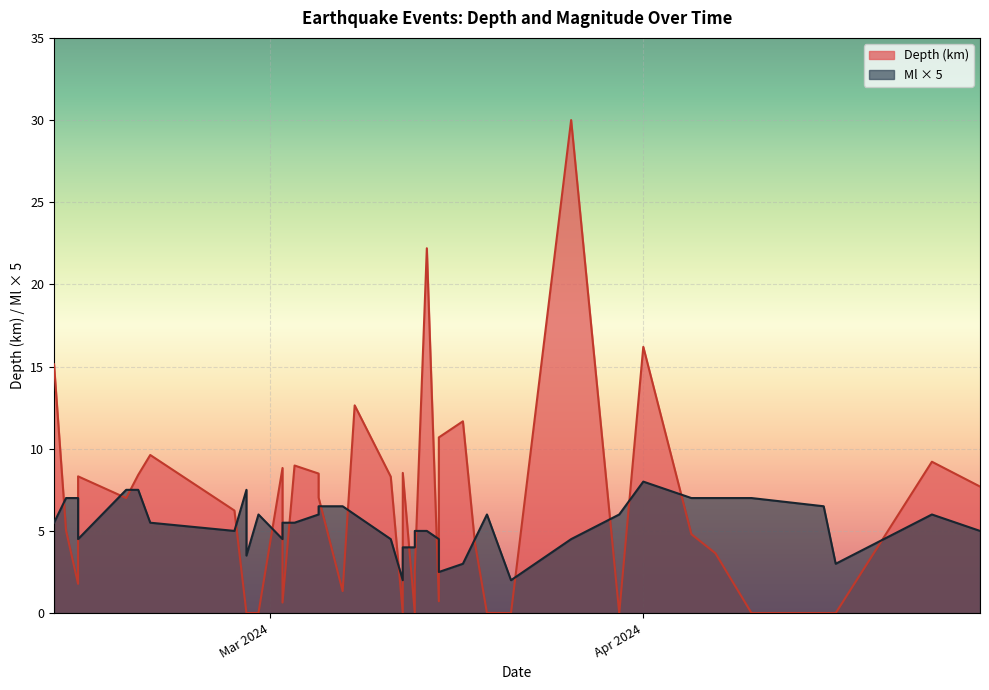

What is the spread (max minus min) of values at 30?

1.5